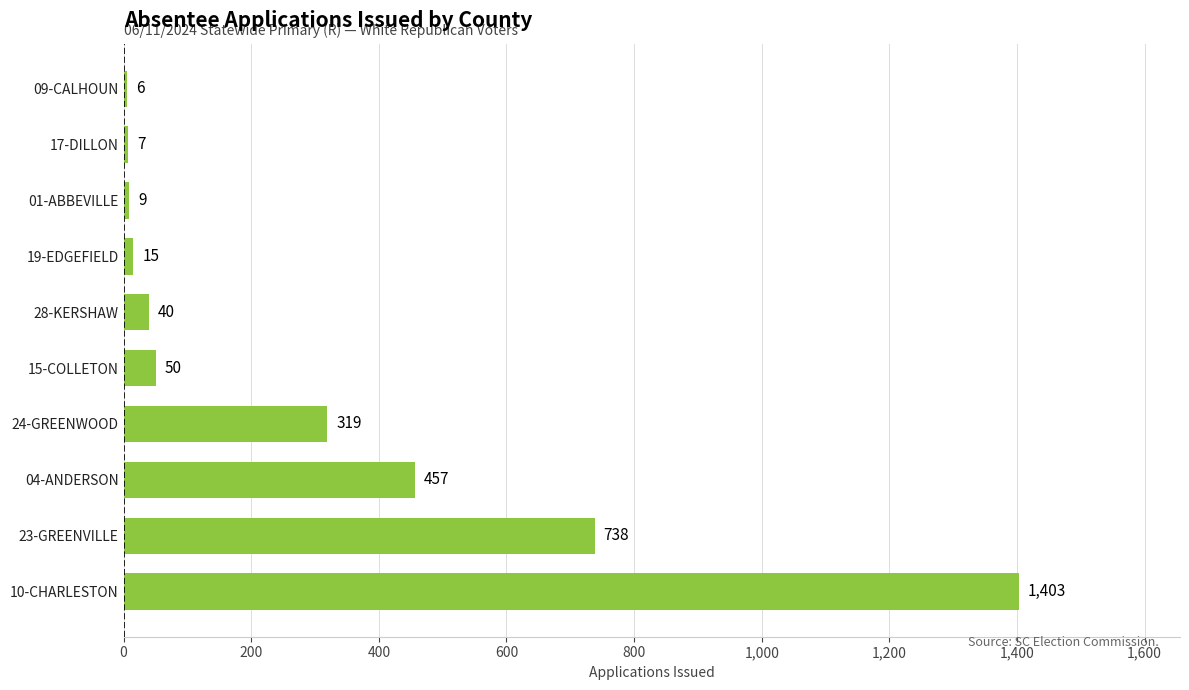

Reading top to bottom, transcribe all the data shown in this chart.

09-CALHOUN=6	17-DILLON=7	01-ABBEVILLE=9	19-EDGEFIELD=15	28-KERSHAW=40	15-COLLETON=50	24-GREENWOOD=319	04-ANDERSON=457	23-GREENVILLE=738	10-CHARLESTON=1403